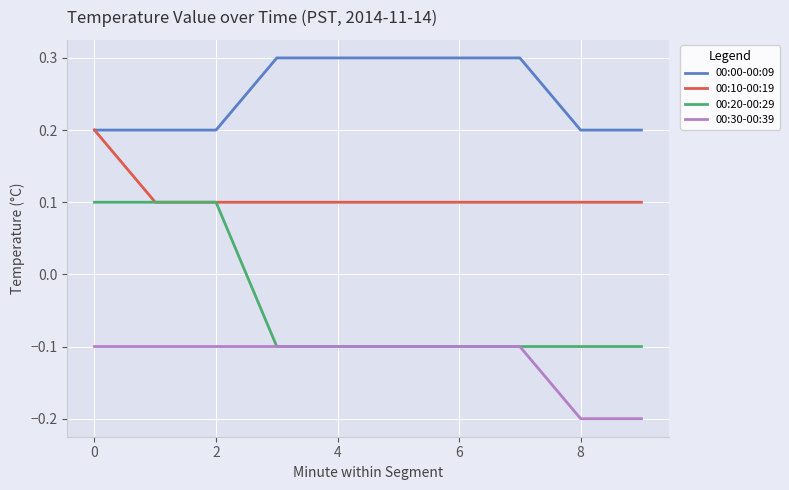

List the series in order of their overall mean, lowest first.

00:30-00:39, 00:20-00:29, 00:10-00:19, 00:00-00:09